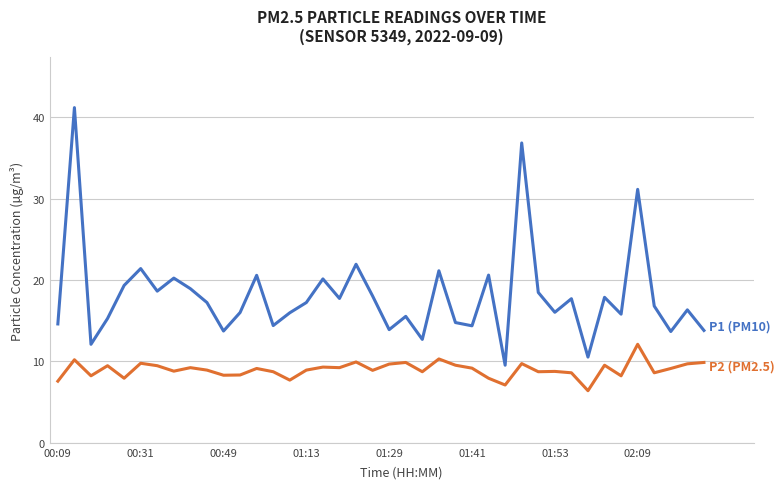

What is the smallest value displayed?

6.4